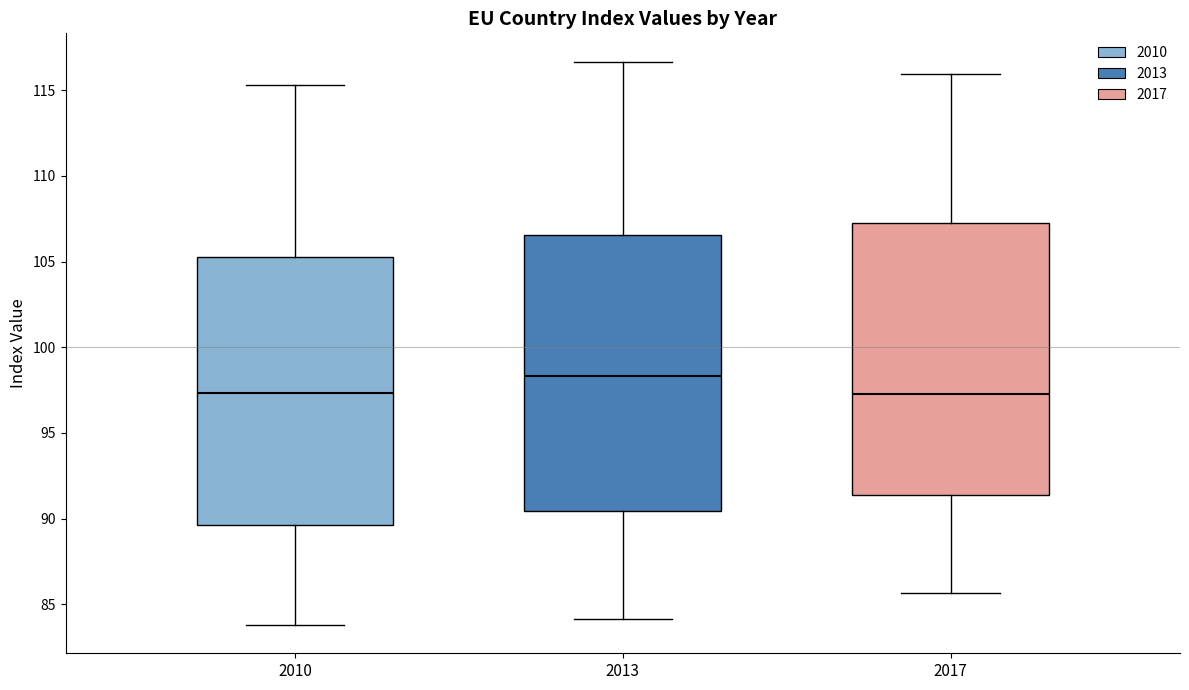

Which box has the highest median line?

2013